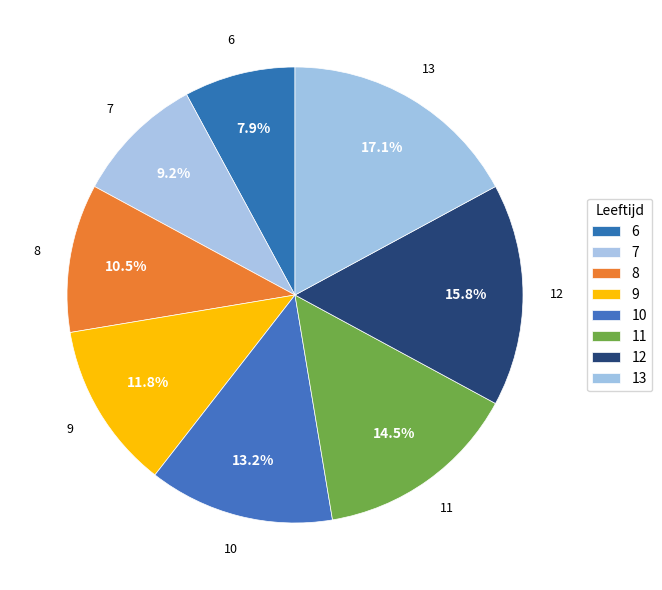

What percentage is the 6 slice, to the nearest percent?

8%